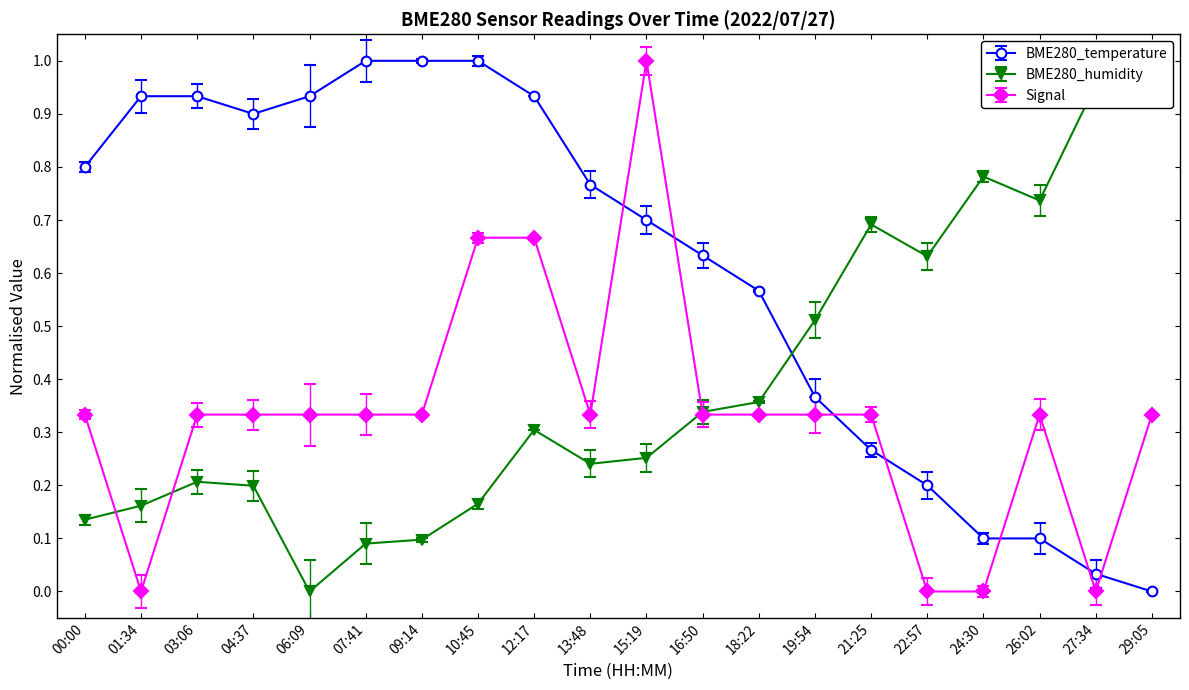

Which series has the largest total across all categories?

BME280_temperature